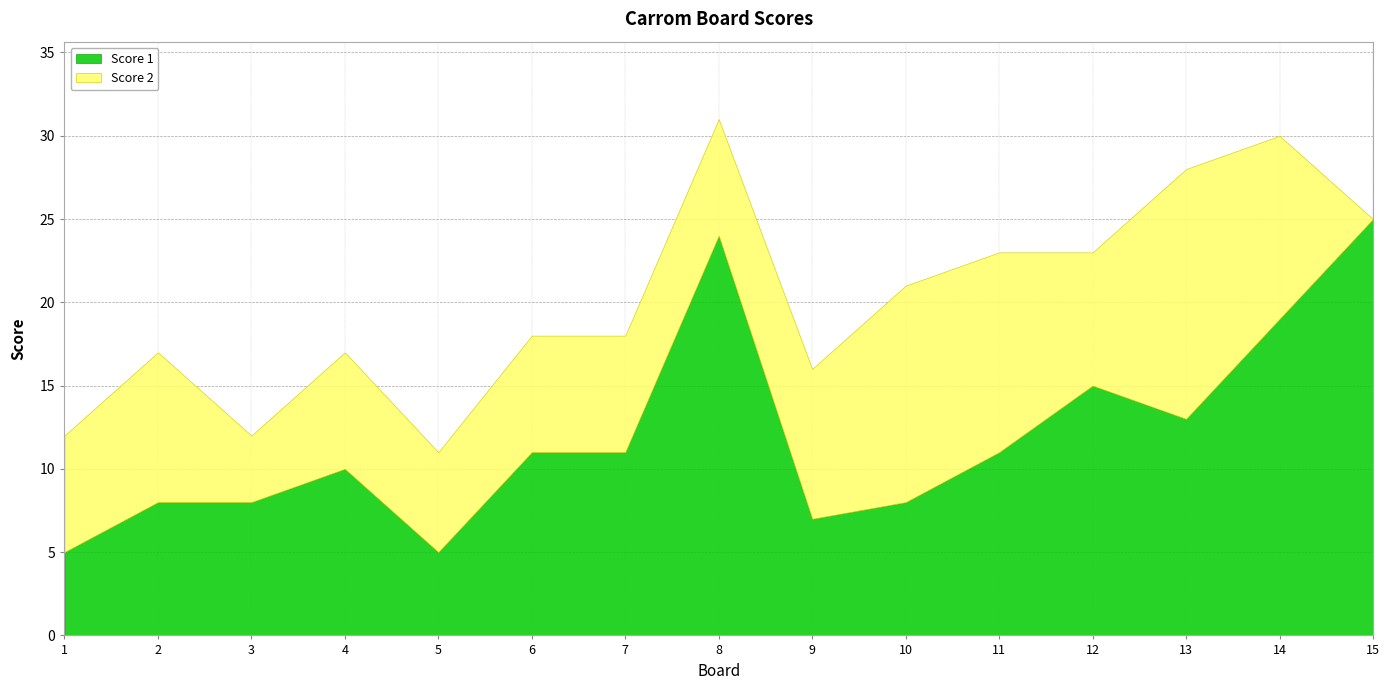

List the series in order of their overall mean, highest first.

Score 1, Score 2